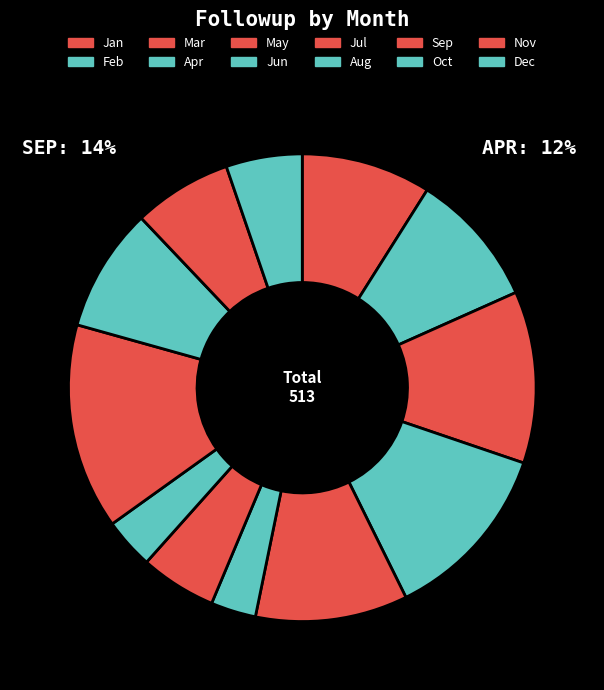

What percentage is NOT represented by Jan?

91.0%